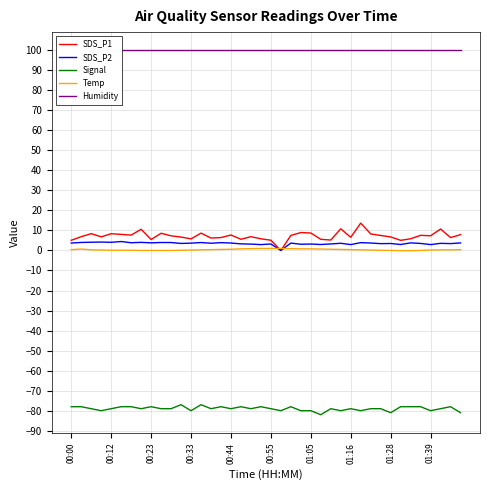

True or false: SDS_P2 and Humidity cross at least once.

False